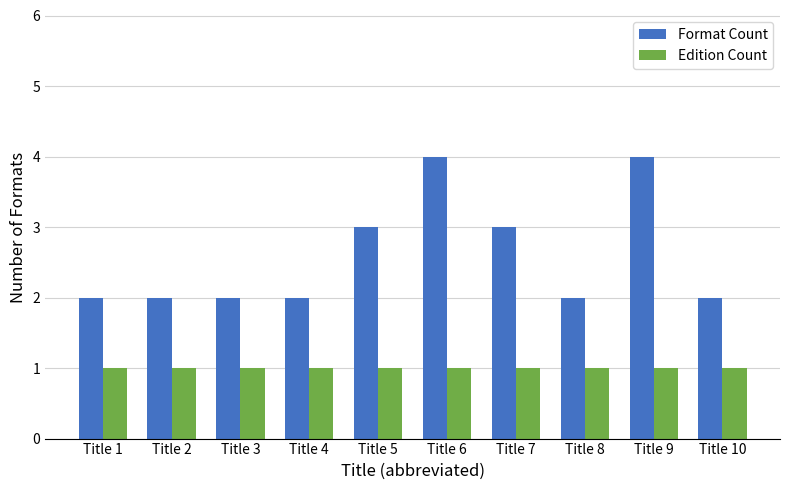

The value of Edition Count at Title 9 is 1. True or false?

True